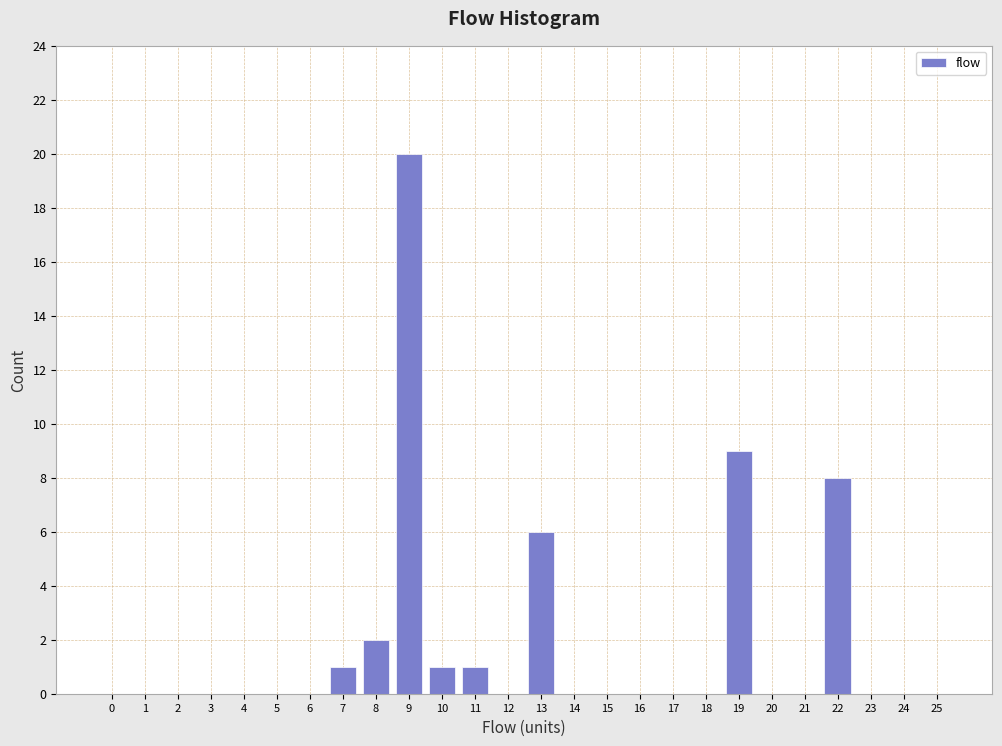

Reading left to right, transcribe all the data shown in this chart.

0=0	1=0	2=0	3=0	4=0	5=0	6=0	7=1	8=2	9=20	10=1	11=1	12=0	13=6	14=0	15=0	16=0	17=0	18=0	19=9	20=0	21=0	22=8	23=0	24=0	25=0